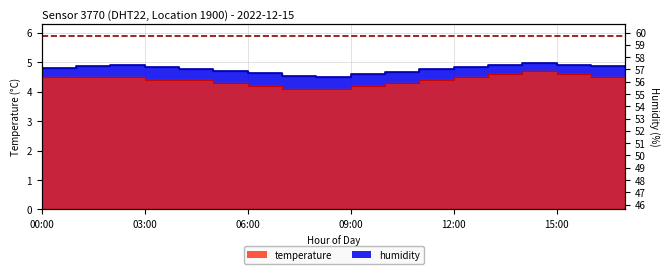

Between 12:00 and 13:00, which is larger?

13:00